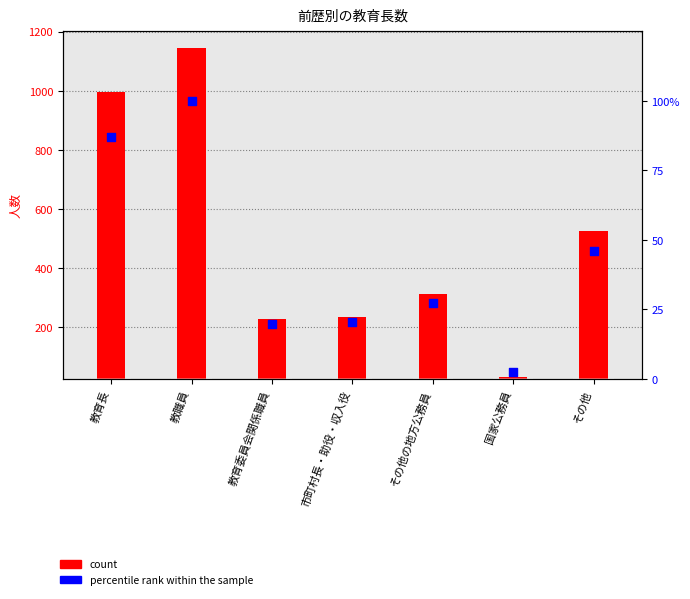

What are all the series names shown in the legend?

count, percentile rank within the sample